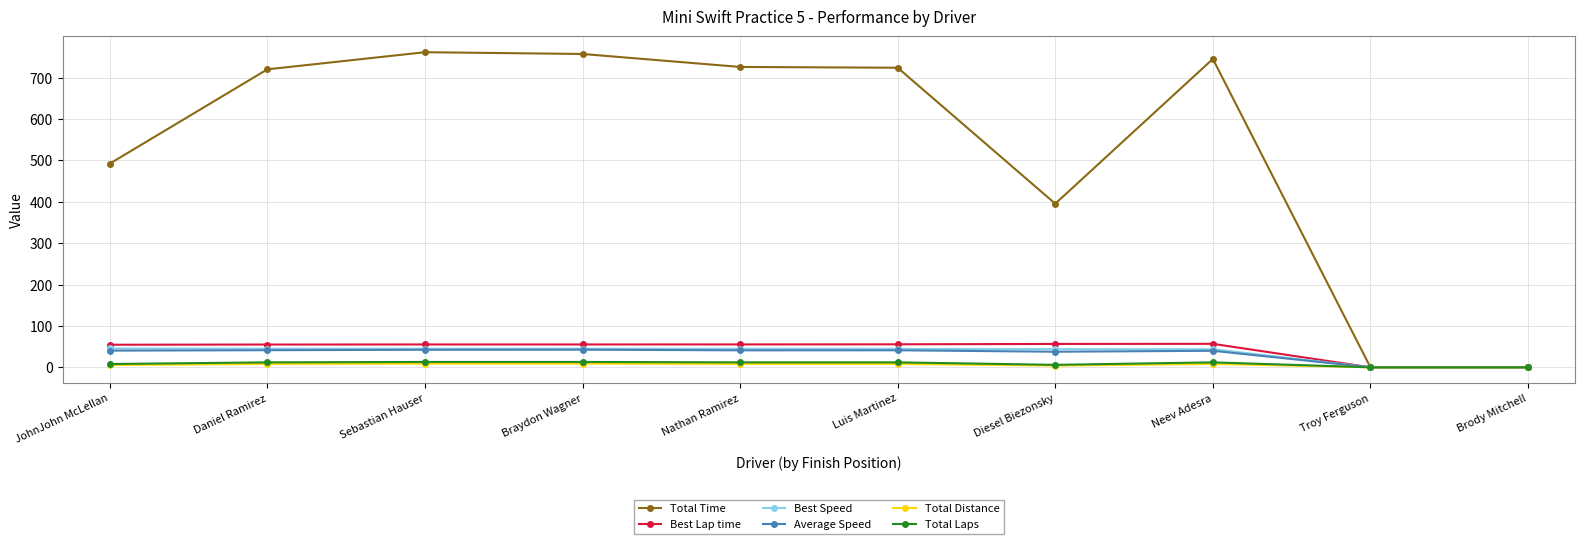

What is the spread (max minus min) of values at Neev Adesra?

737.0